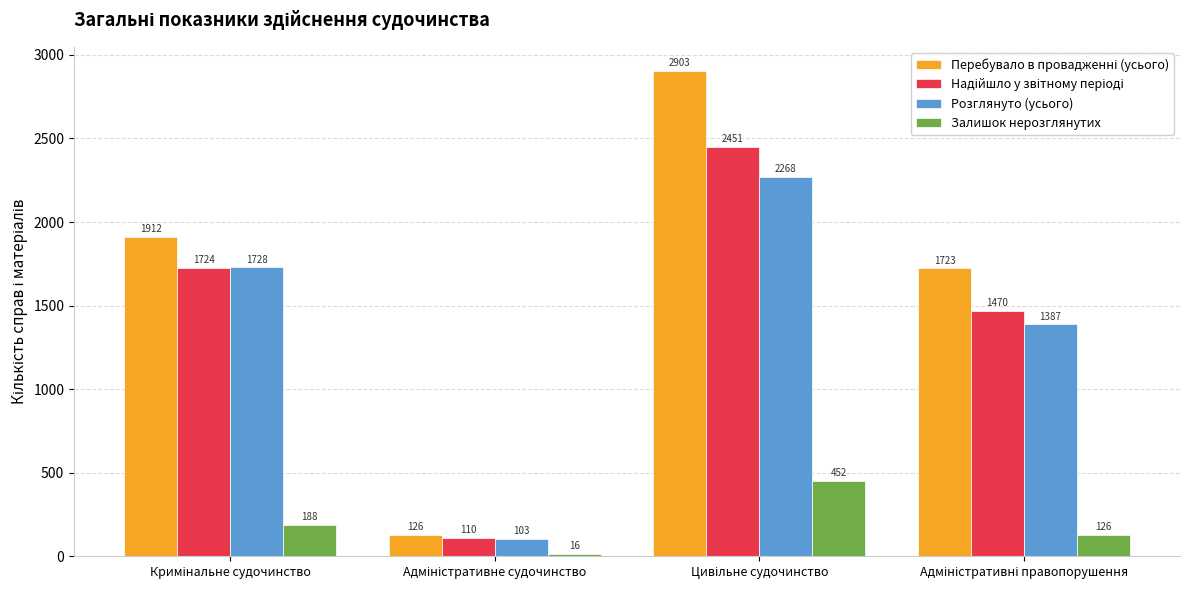

At how many categories does at least one series exceed 509?

3